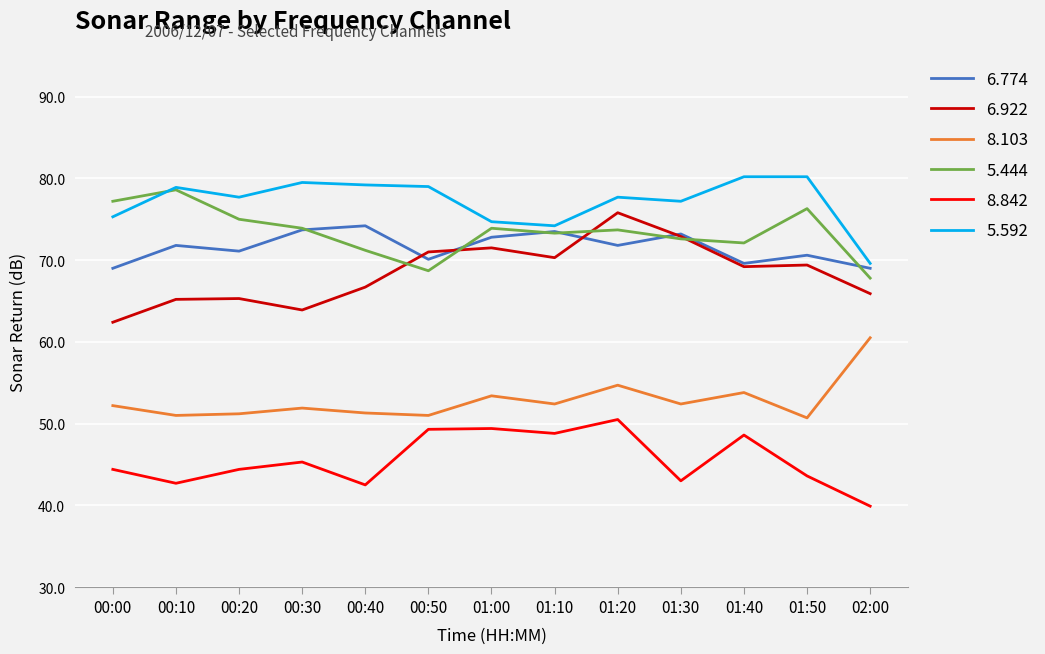

At which label does 6.922 reach its peak?

01:20